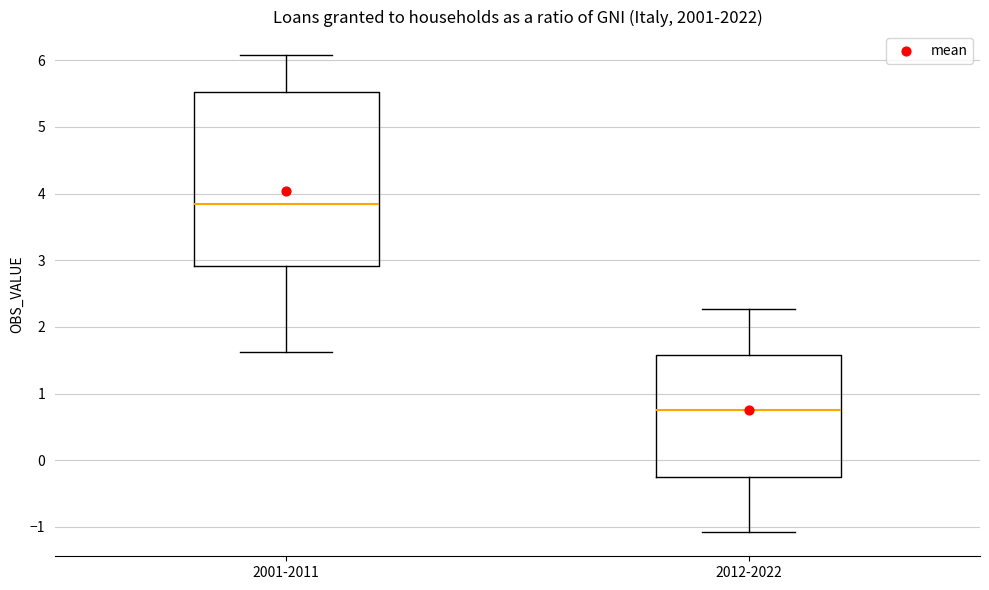

Reading left to right, read every box against the y-axis: the position of its median line, the range the box covers, and the ends of its whiskers. The values are not printed on the chart, so give them approximately, as read against the axis.

2001-2011: median 3.9, box 2.9 to 5.5, whiskers 1.6 to 6.1
2012-2022: median 0.7, box -0.3 to 1.6, whiskers -1.1 to 2.3